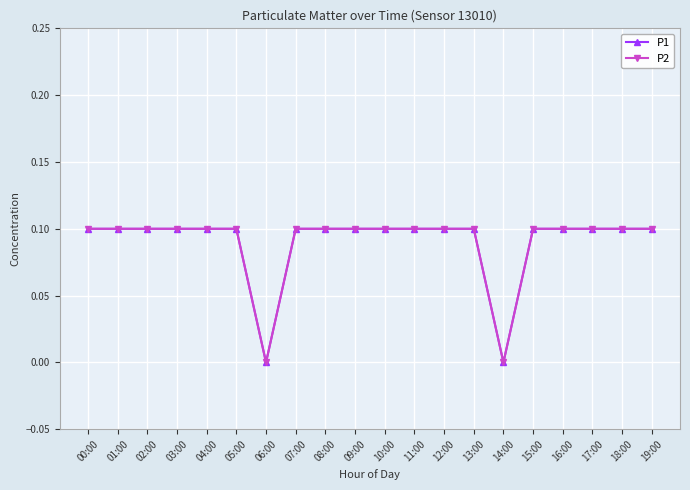

Does the chart have visible grid lines?

Yes